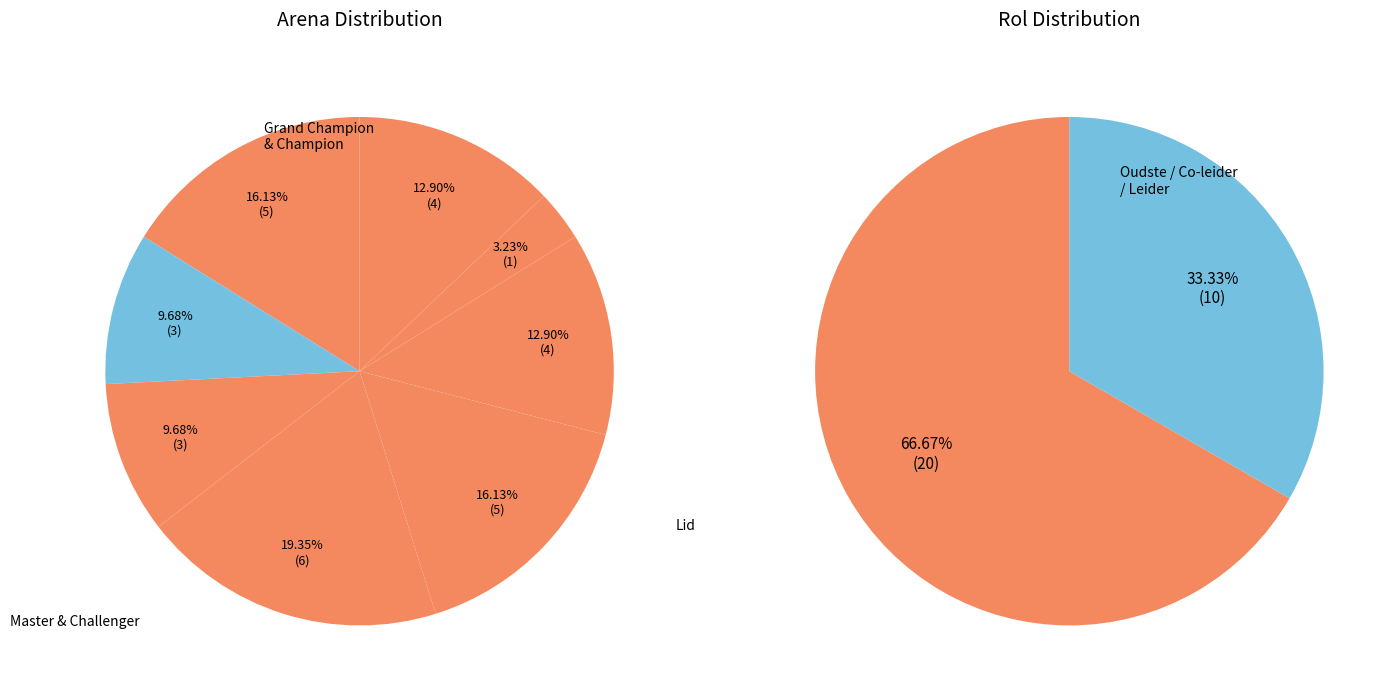

To the nearest percent, what is the combined percentage of Grand Champion and Champion?

26%